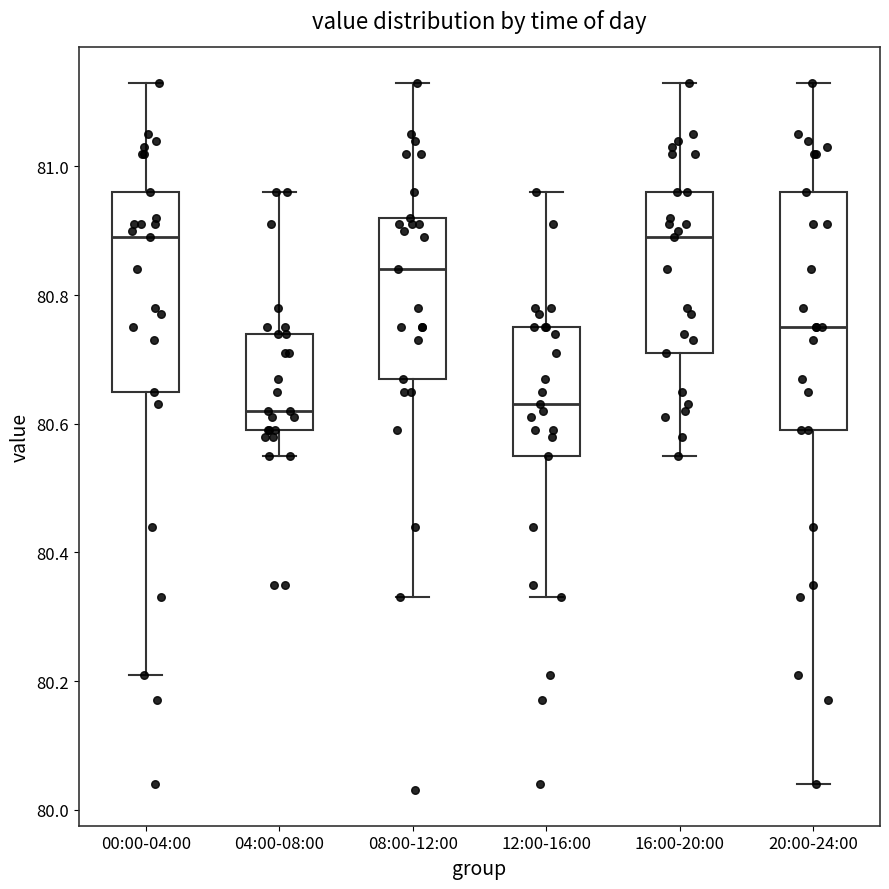

Reading left to right, transcribe this box plot: for each box, give where its median line is, the range the box spans, and where its two whiskers end, as read against the y-axis. The values are not printed on the chart, so give them approximately, as read against the axis.

00:00-04:00: median 80.90, box 80.66 to 80.96, whiskers 80.22 to 81.14
04:00-08:00: median 80.62, box 80.60 to 80.74, whiskers 80.56 to 80.96
08:00-12:00: median 80.84, box 80.68 to 80.92, whiskers 80.34 to 81.14
12:00-16:00: median 80.64, box 80.56 to 80.76, whiskers 80.34 to 80.96
16:00-20:00: median 80.90, box 80.72 to 80.96, whiskers 80.56 to 81.14
20:00-24:00: median 80.76, box 80.60 to 80.96, whiskers 80.04 to 81.14